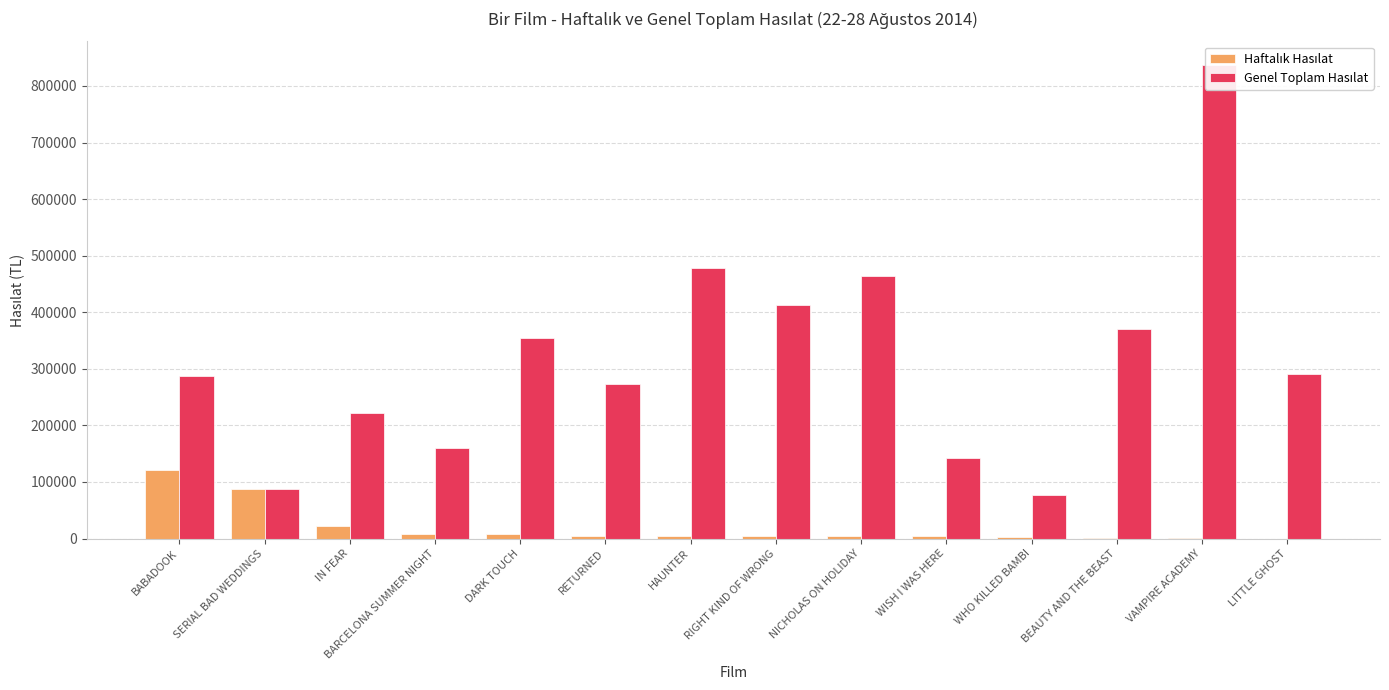

What is the label of the 9th bar from the left?

NICHOLAS ON HOLIDAY